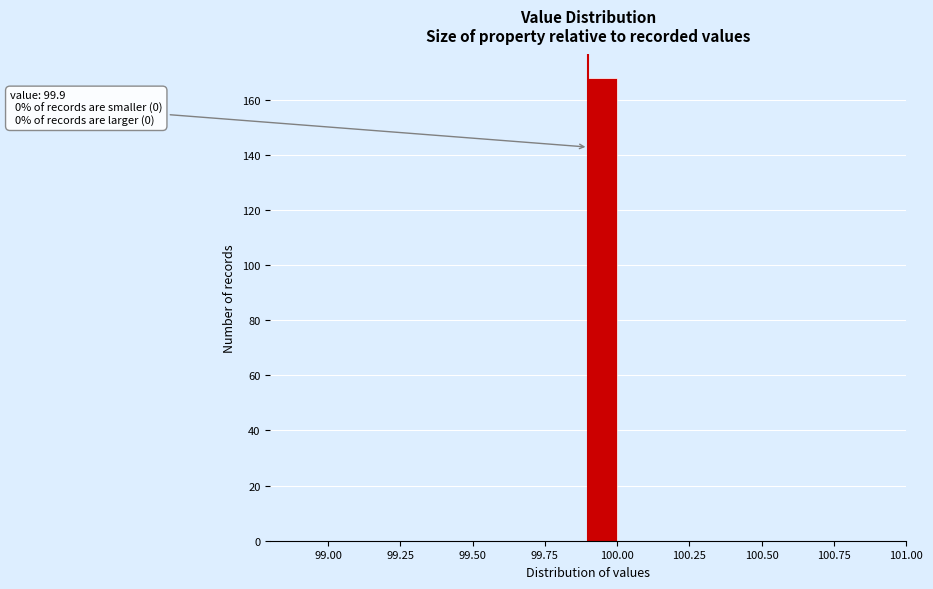

Read against the x-axis, roughly where is the centre of the tallest bar?

99.95